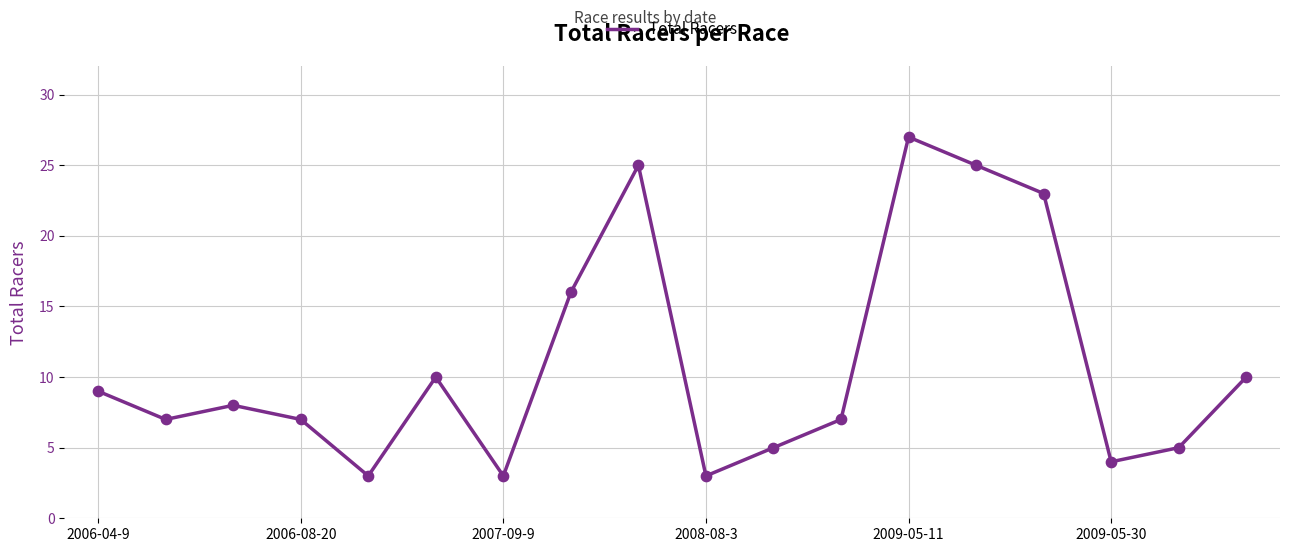

What is the greatest value displayed?

27